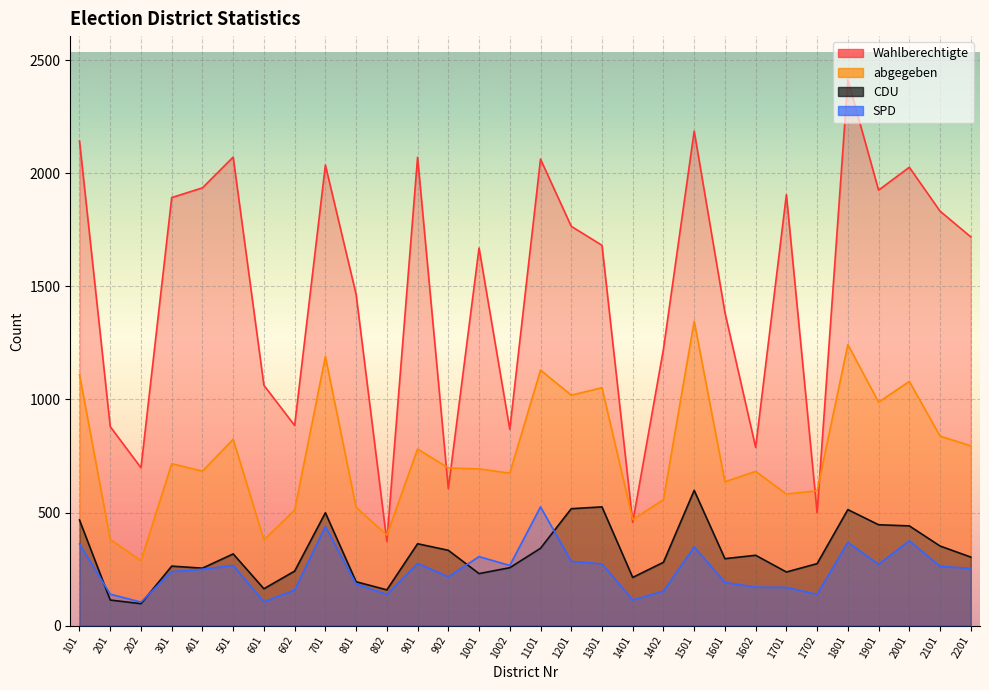

What is the highest value of the Wahlberechtigte series?

2414